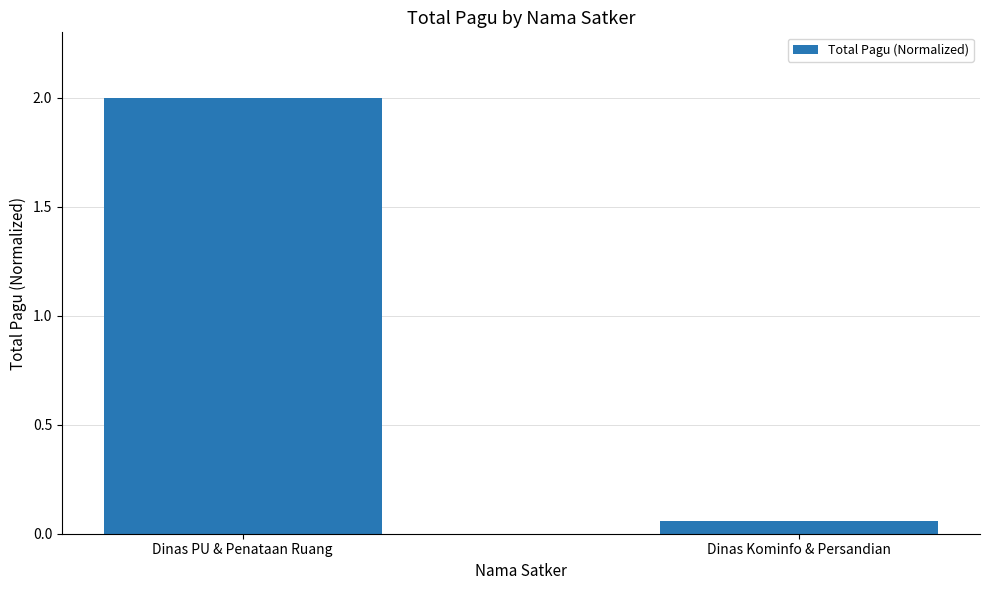

List the labels in order of value, smallest first.

Dinas Kominfo & Persandian, Dinas PU & Penataan Ruang